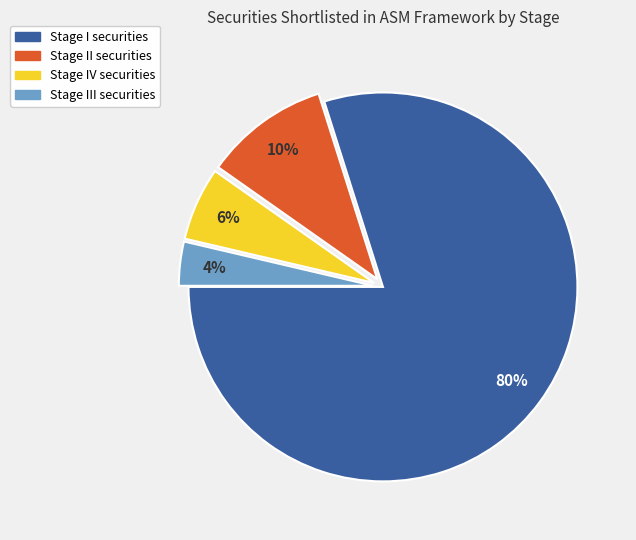

Does any single category account for the majority?

Yes